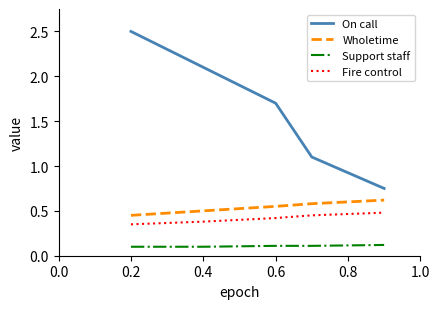

True or false: Fire control and Wholetime intersect in this chart.

False